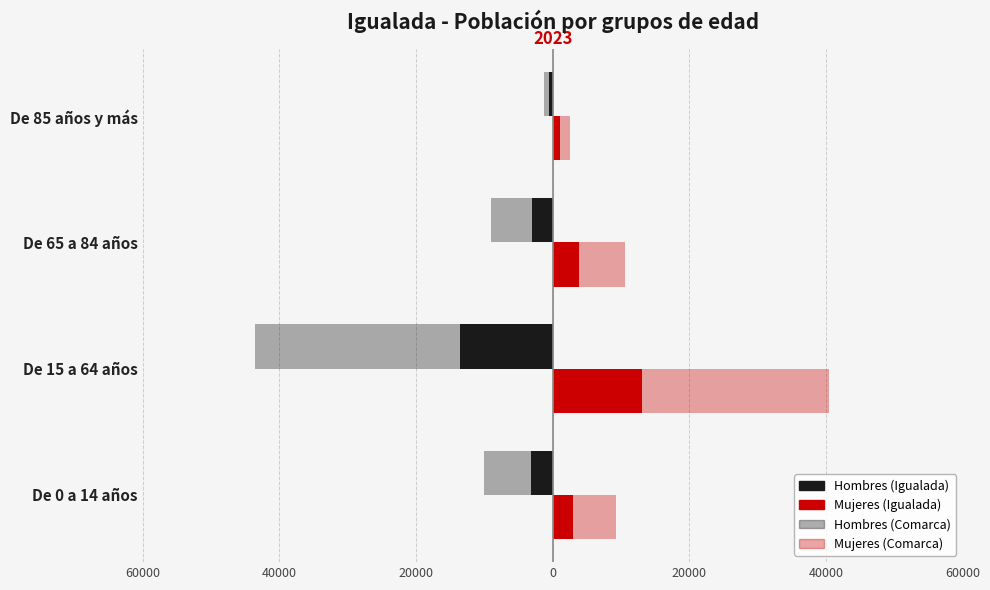

How many data points in Hombres (Comarca) are less than -9081?

2